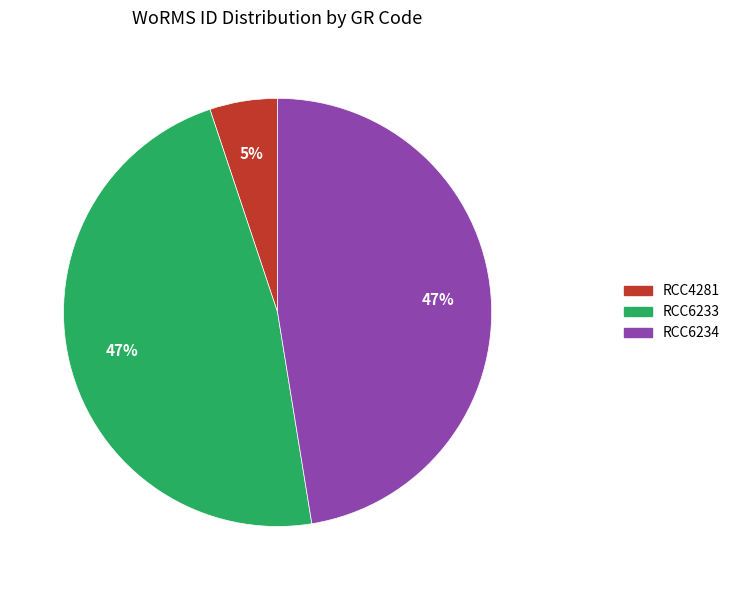

Which slice is the smallest?

RCC4281